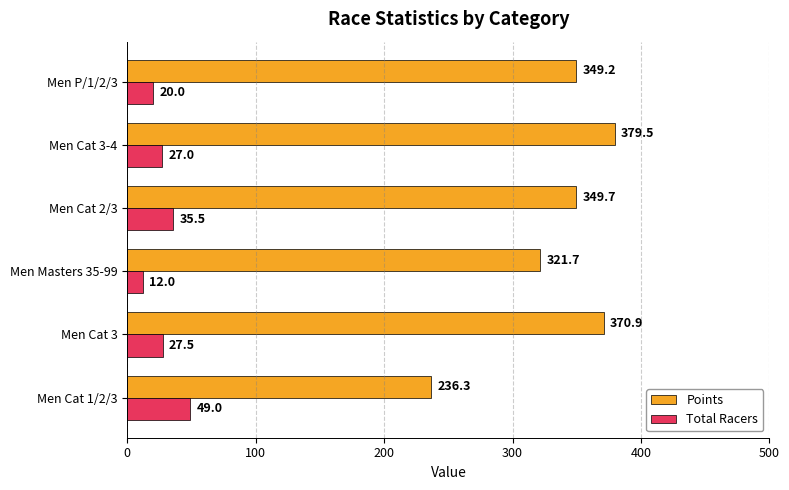

Rank the series by their average value, from lowest to highest.

Total Racers, Points